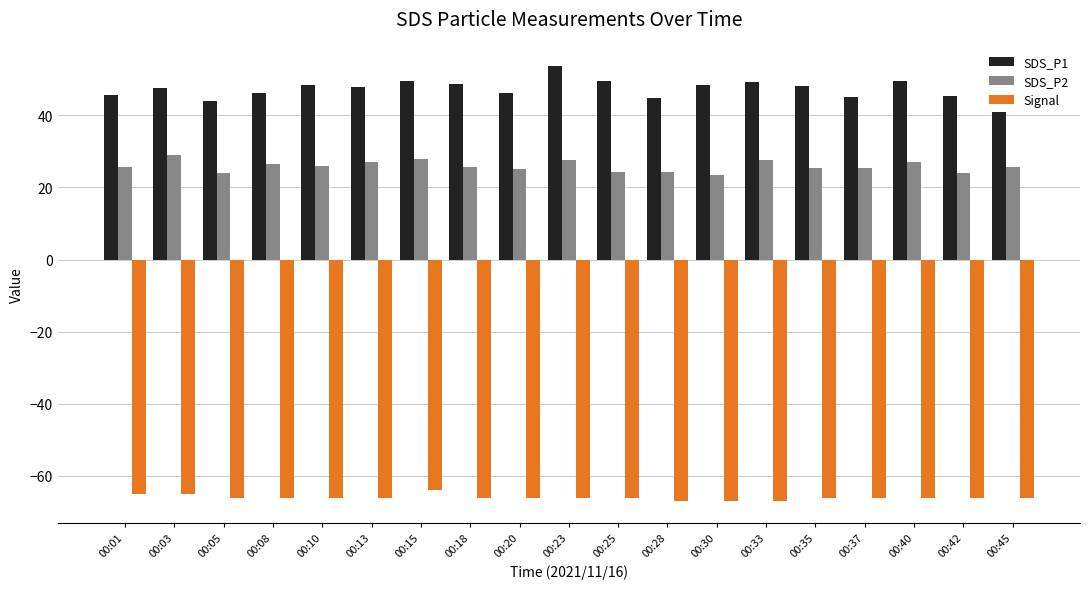

What is the difference between the maximum and second lowest values in the SDS_P2 series?

5.1